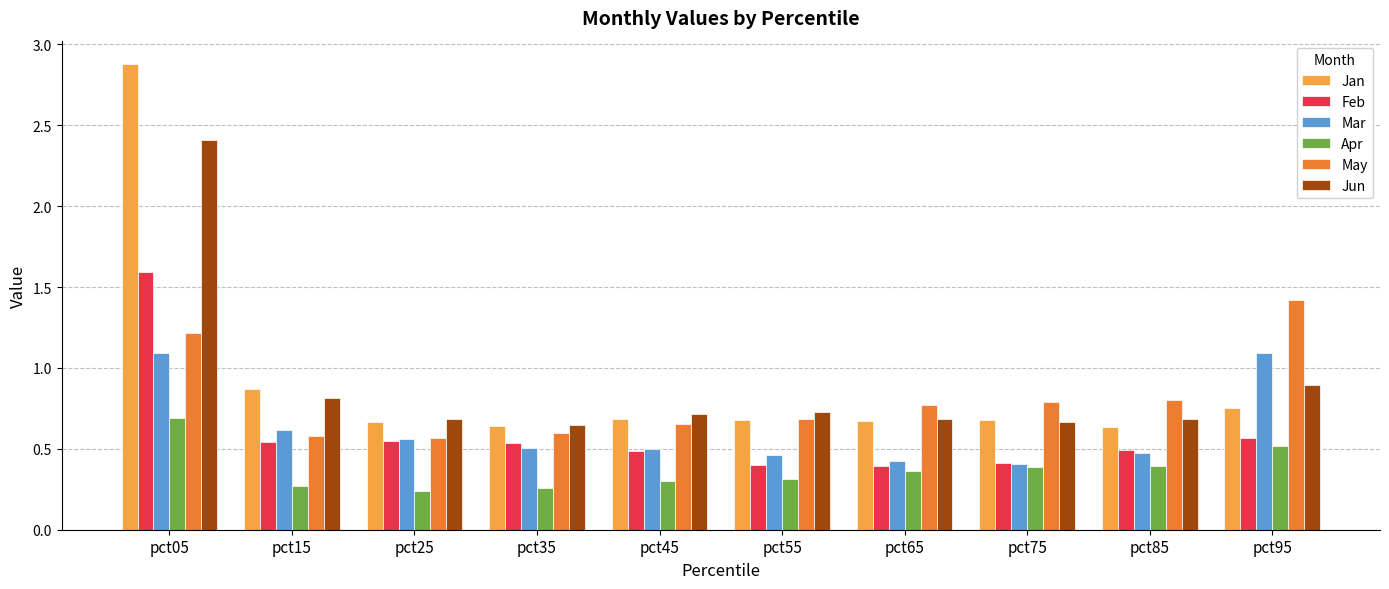

Does the chart contain any negative values?

No